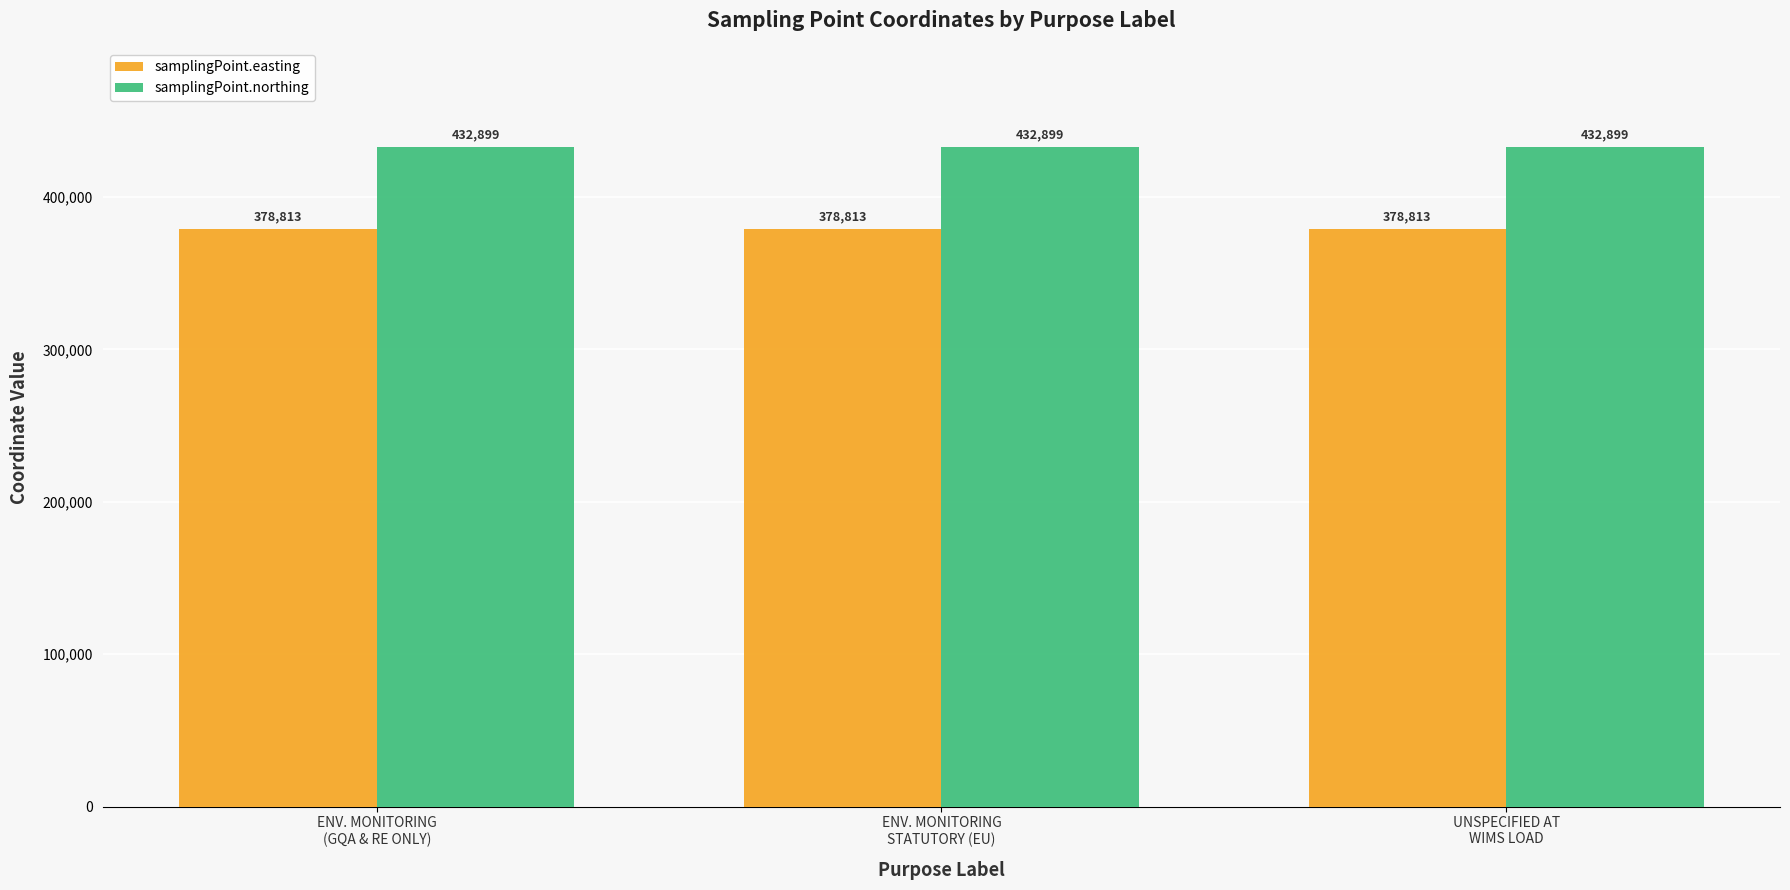

True or false: samplingPoint.northing has a value of 202125 at ENV. MONITORING
(GQA & RE ONLY).

False